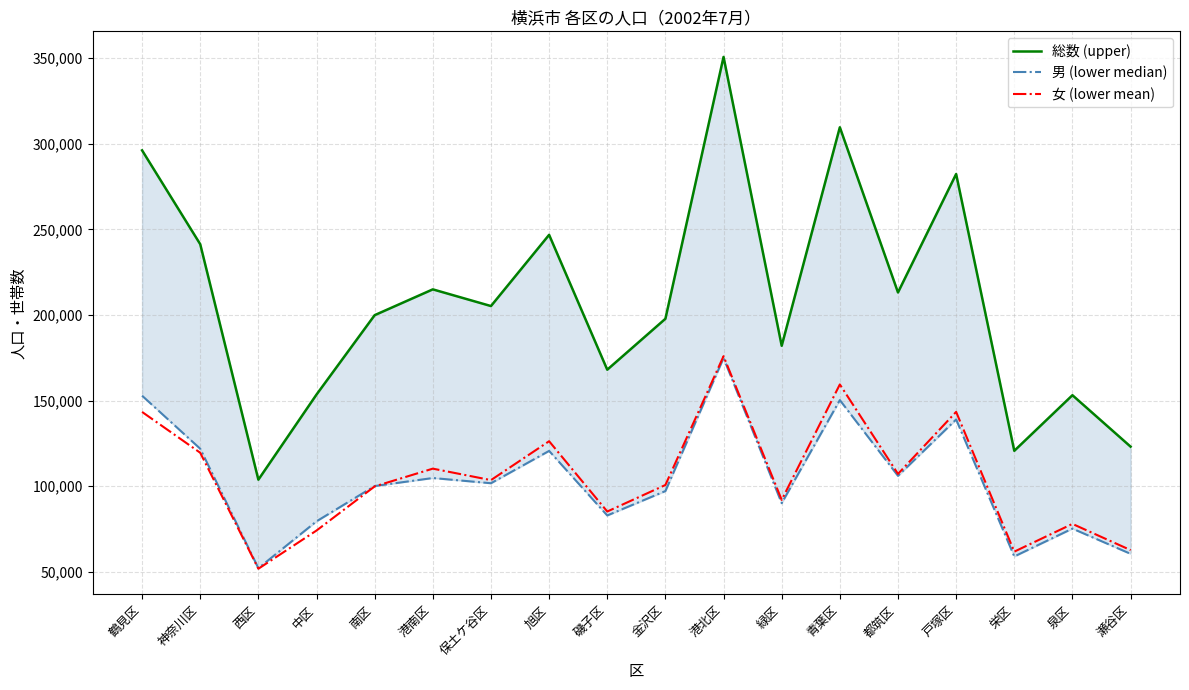

Between 都筑区 and 中区, which is larger?

都筑区